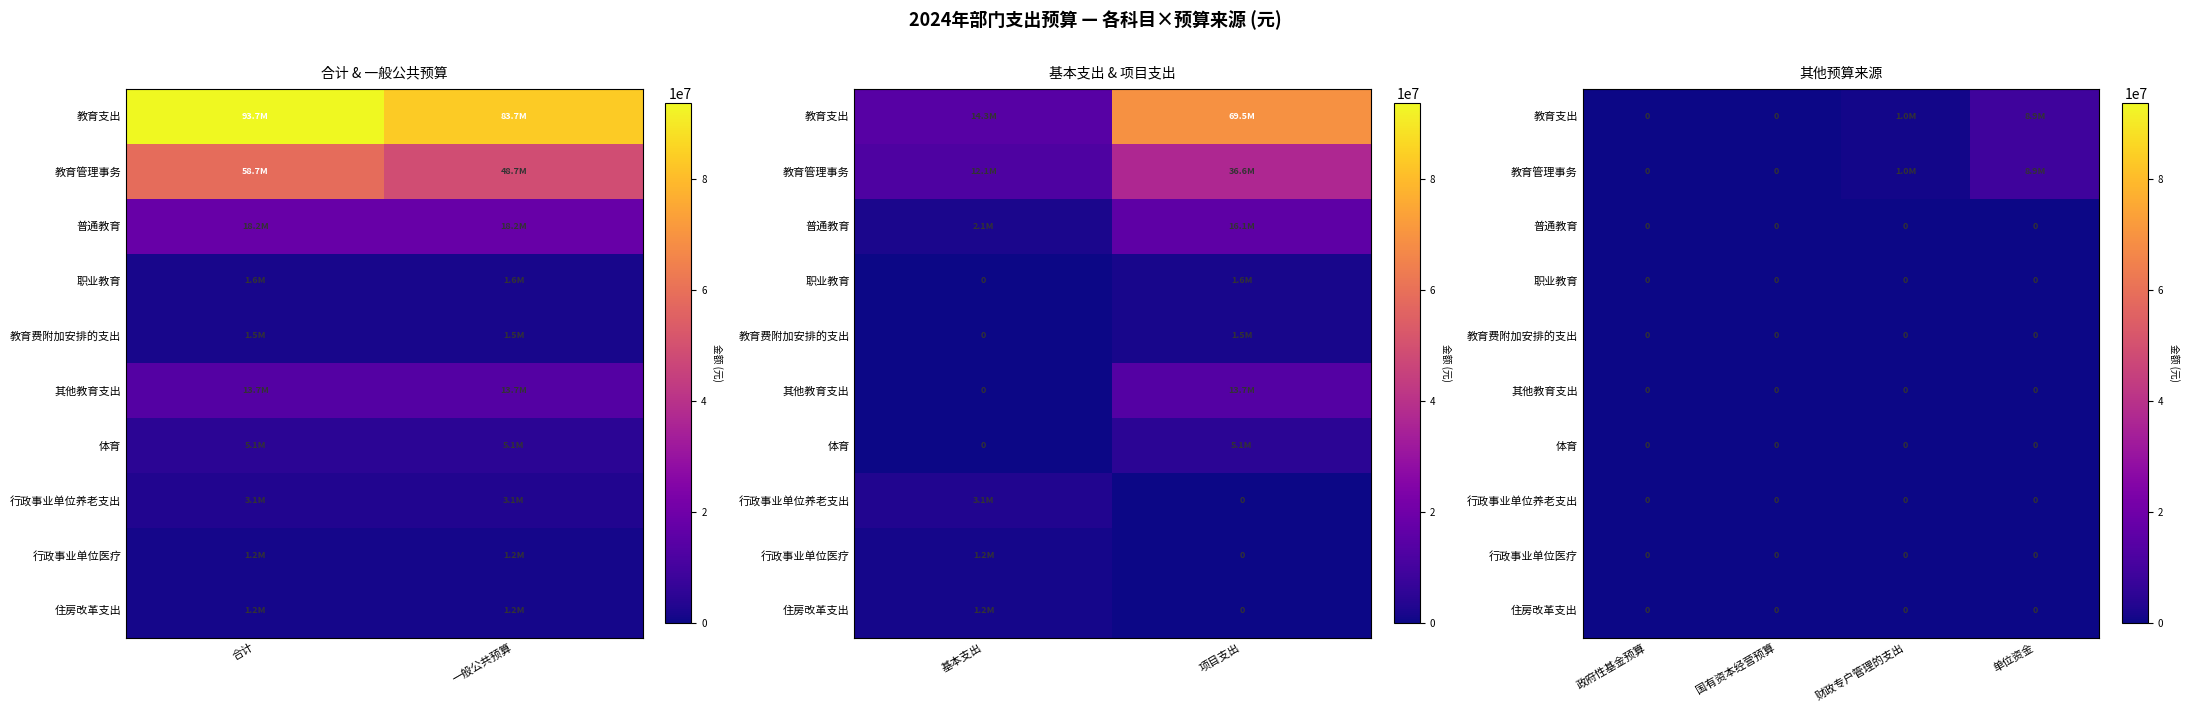

What is the spread (max minus min) of values at 单位资金?

8937966.9